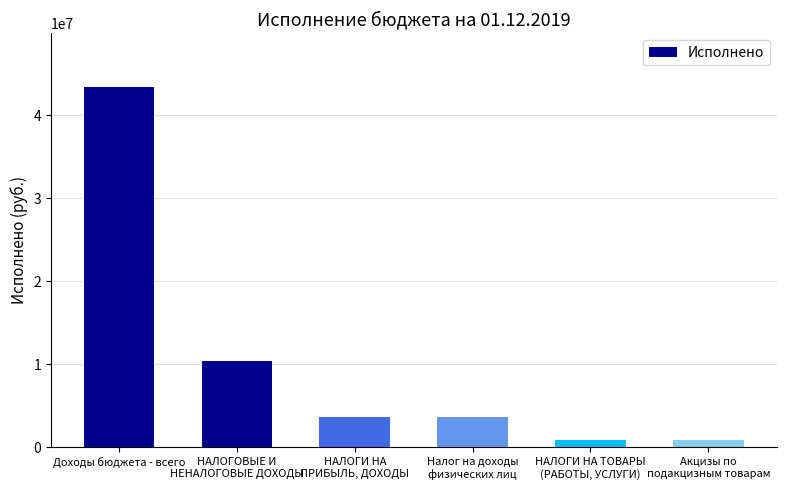

What is the value of the 3rd bar from the left?

3651936.5